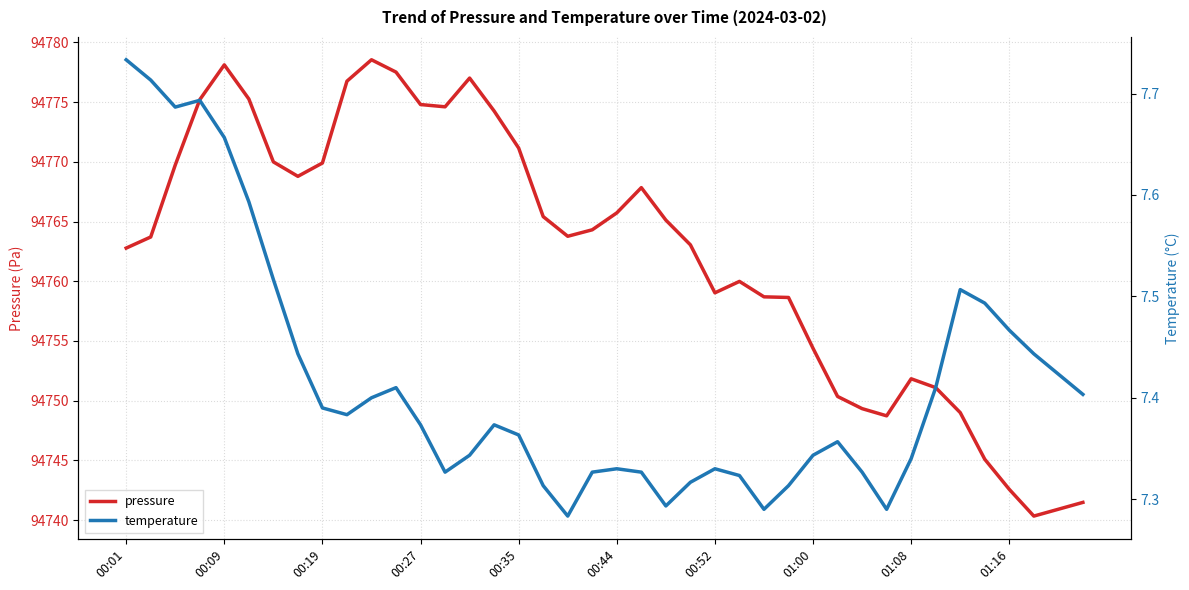

True or false: pressure and temperature cross at least once.

False